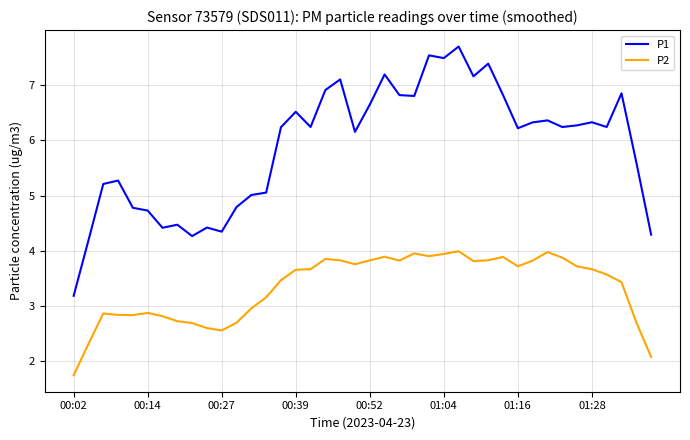

Which series has the largest total across all categories?

P1